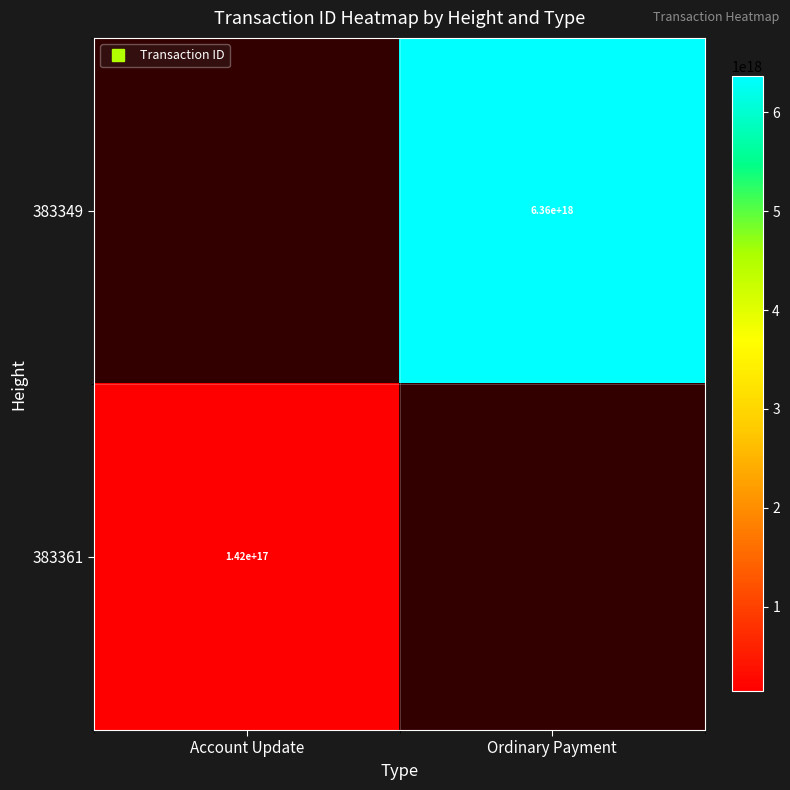

The 383349 series shows 3639377064434892288.0 at Ordinary Payment. True or false?

False